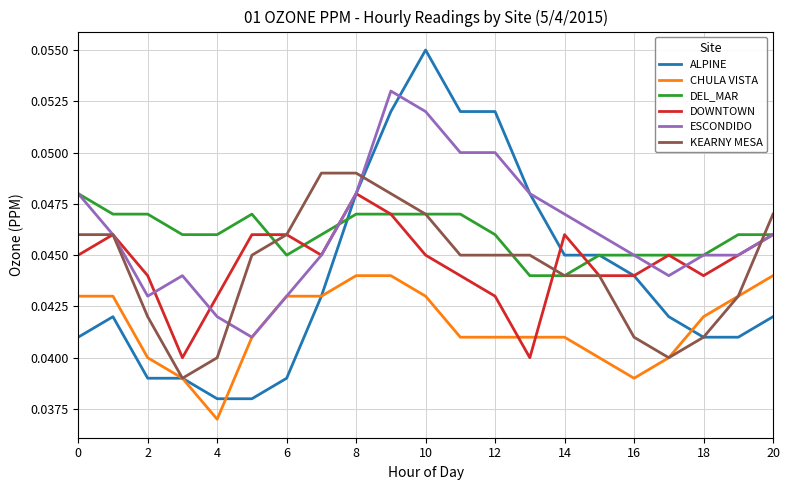

Which series has the widest spread of values?

ALPINE